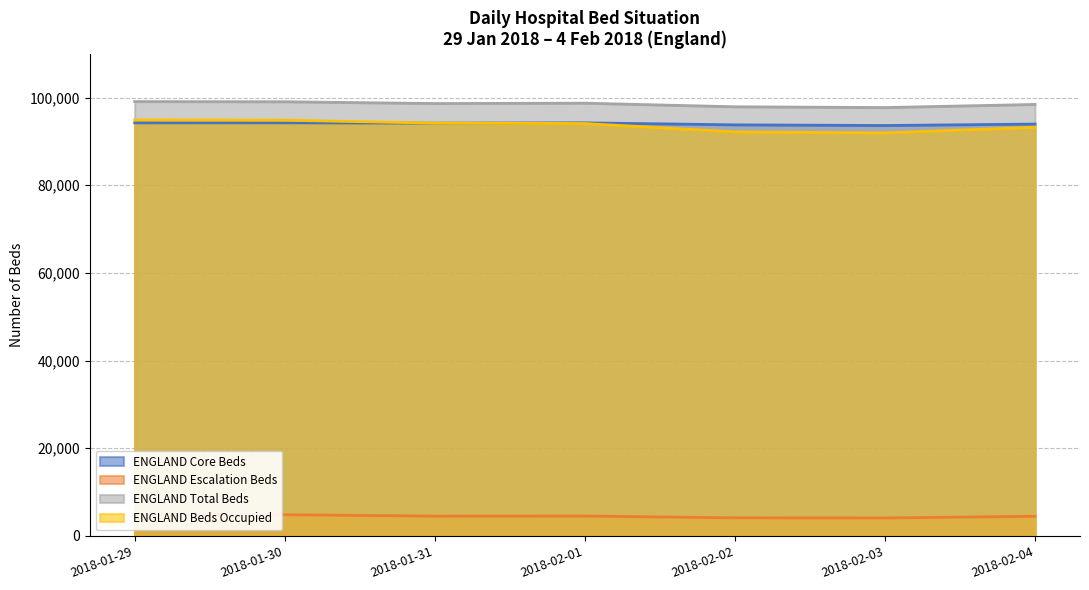

Where does the ENGLAND Beds Occupied series first go above 94077?

2018-01-29